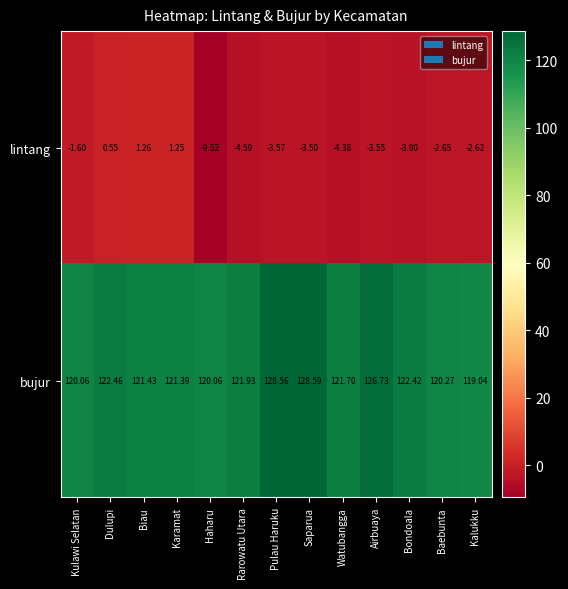

Rank the series by their average value, from highest to lowest.

bujur, lintang